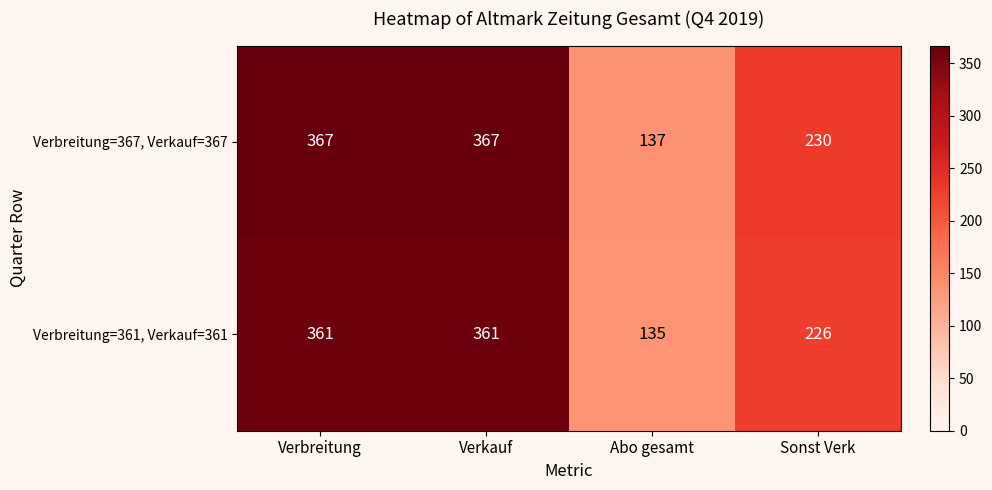

Reading left to right, list all the values displayed in this chart.

Verbreitung=367, Verkauf=367: Verbreitung=367	Verkauf=367	Abo gesamt=137	Sonst Verk=230
Verbreitung=361, Verkauf=361: Verbreitung=361	Verkauf=361	Abo gesamt=135	Sonst Verk=226